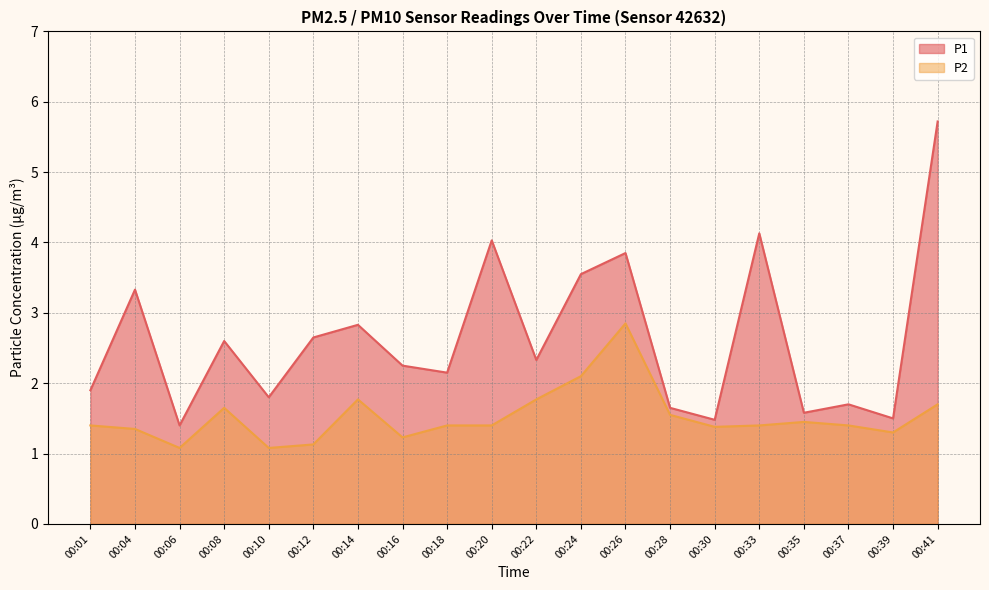

Is it true that P1 equals 3.9 at 00:26?

True